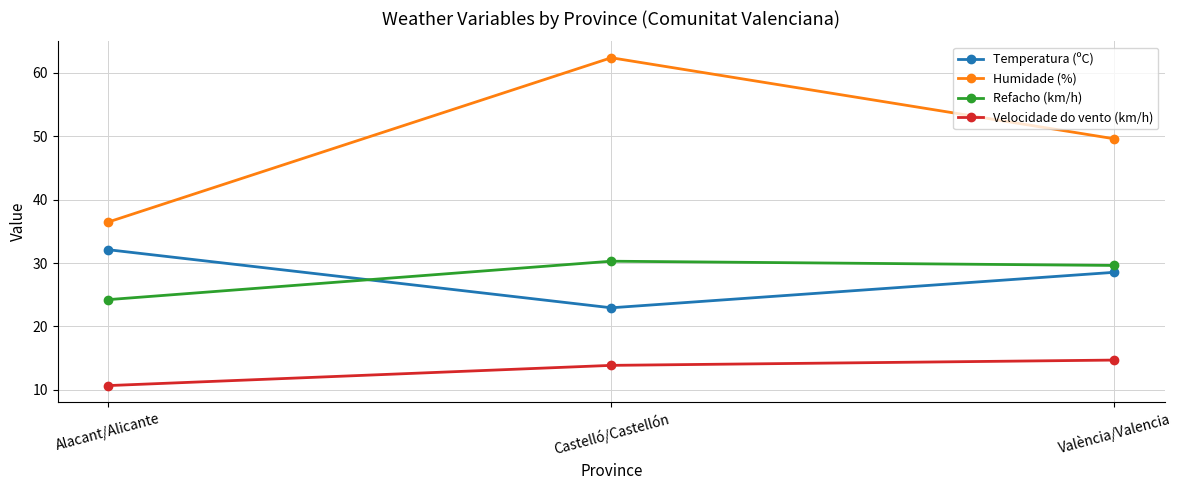

At how many categories does at least one series exceed 60?

1